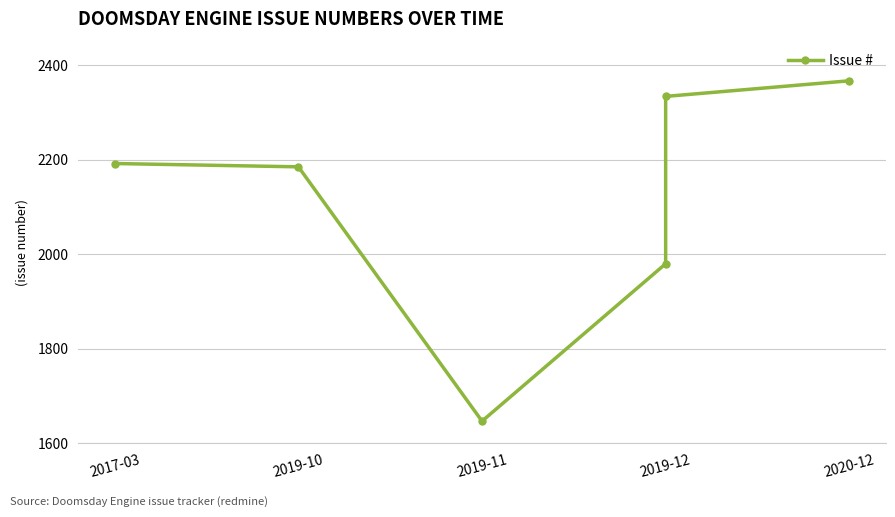

What is the sum of all values?

12705